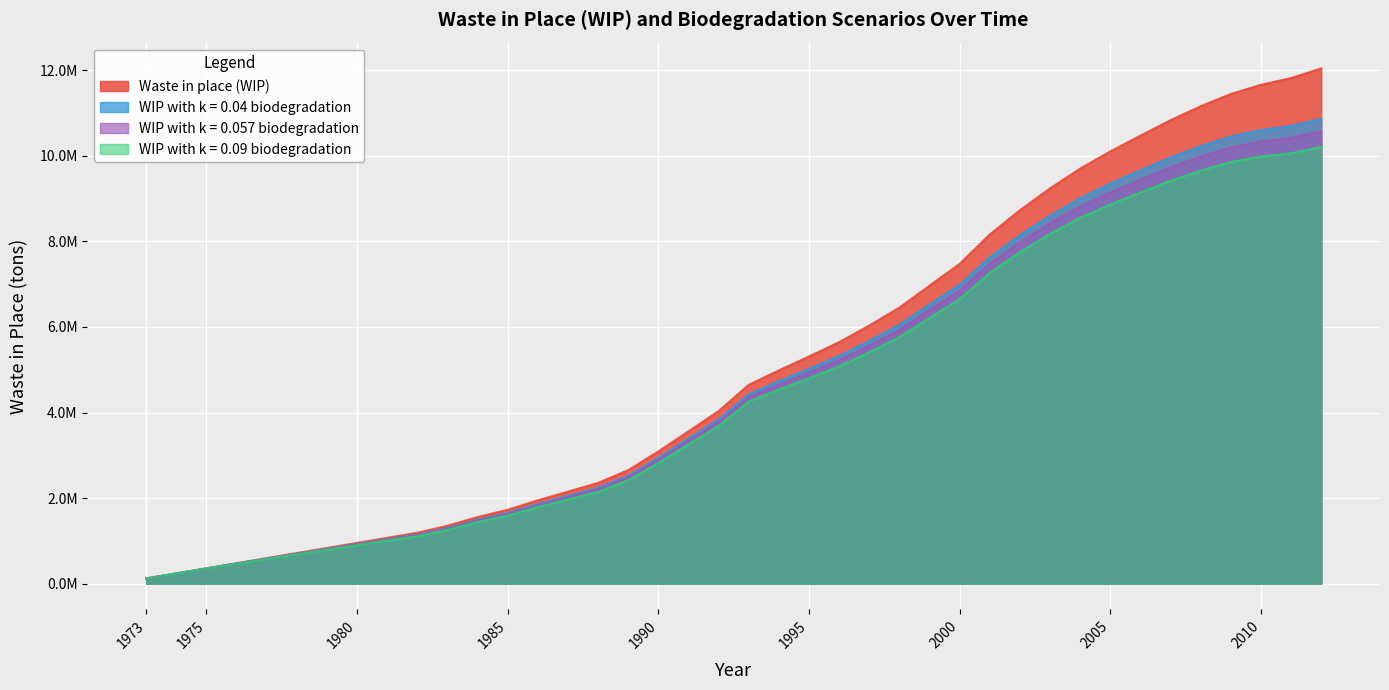

Which series has the largest total across all categories?

Waste in place (WIP)